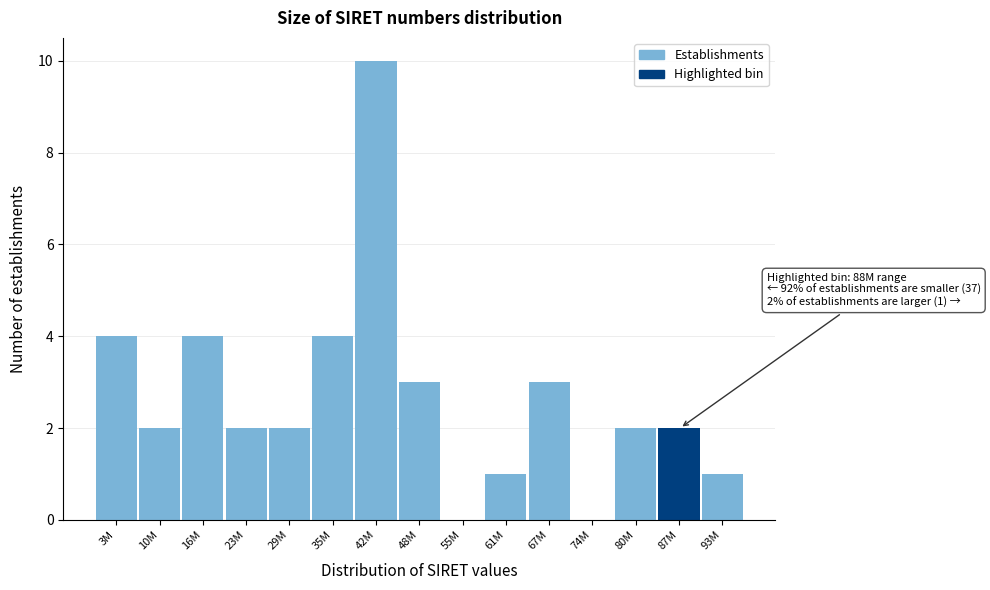

Reading right to left, what are all the values shown in this chart?

93M=1	87M=2	80M=2	74M=0	67M=3	61M=1	55M=0	48M=3	42M=10	35M=4	29M=2	23M=2	16M=4	10M=2	3M=4